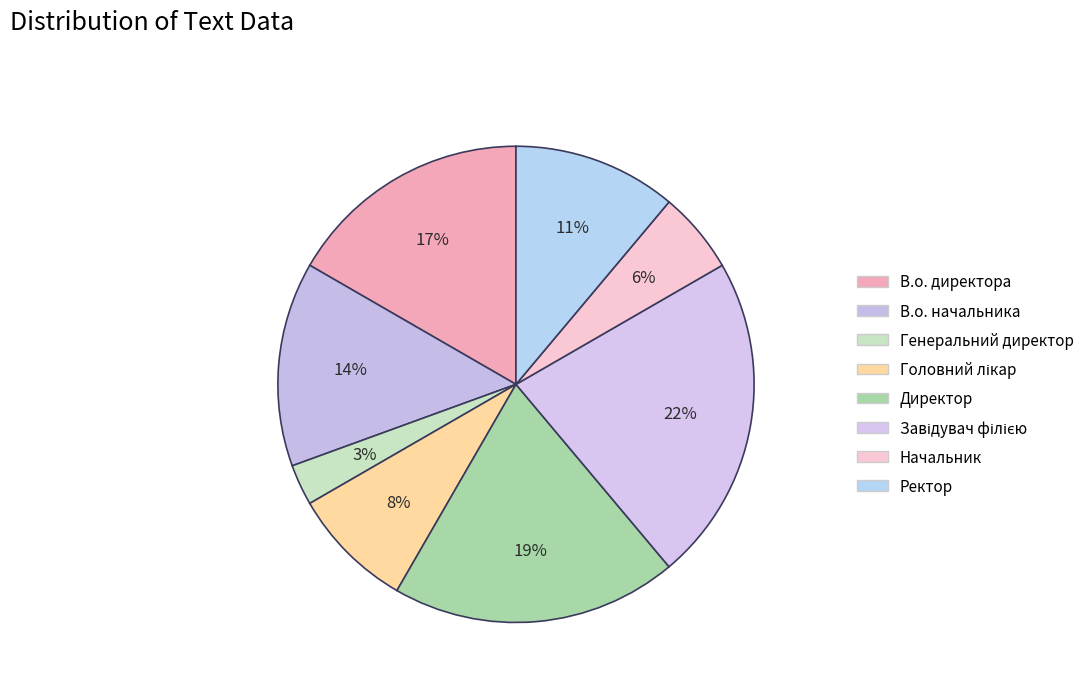

True or false: В.о. директора accounts for 2% of the total.

False